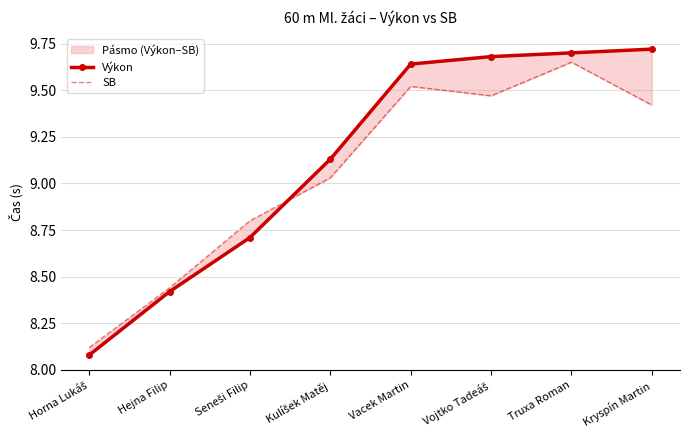

What is the spread (max minus min) of values at Kryspín Martin?

0.3